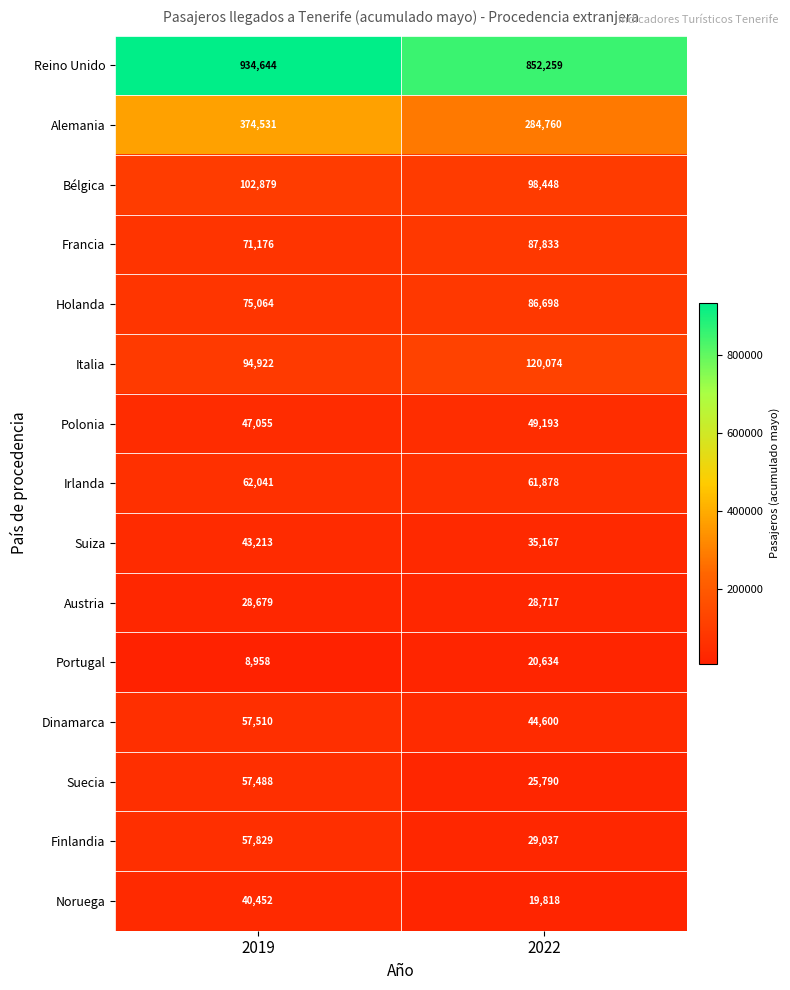

Reading left to right, what are all the values shown in this chart?

Reino Unido: 934644	852259
Alemania: 374531	284760
Bélgica: 102879	98448
Francia: 71176	87833
Holanda: 75064	86698
Italia: 94922	120074
Polonia: 47055	49193
Irlanda: 62041	61878
Suiza: 43213	35167
Austria: 28679	28717
Portugal: 8958	20634
Dinamarca: 57510	44600
Suecia: 57488	25790
Finlandia: 57829	29037
Noruega: 40452	19818